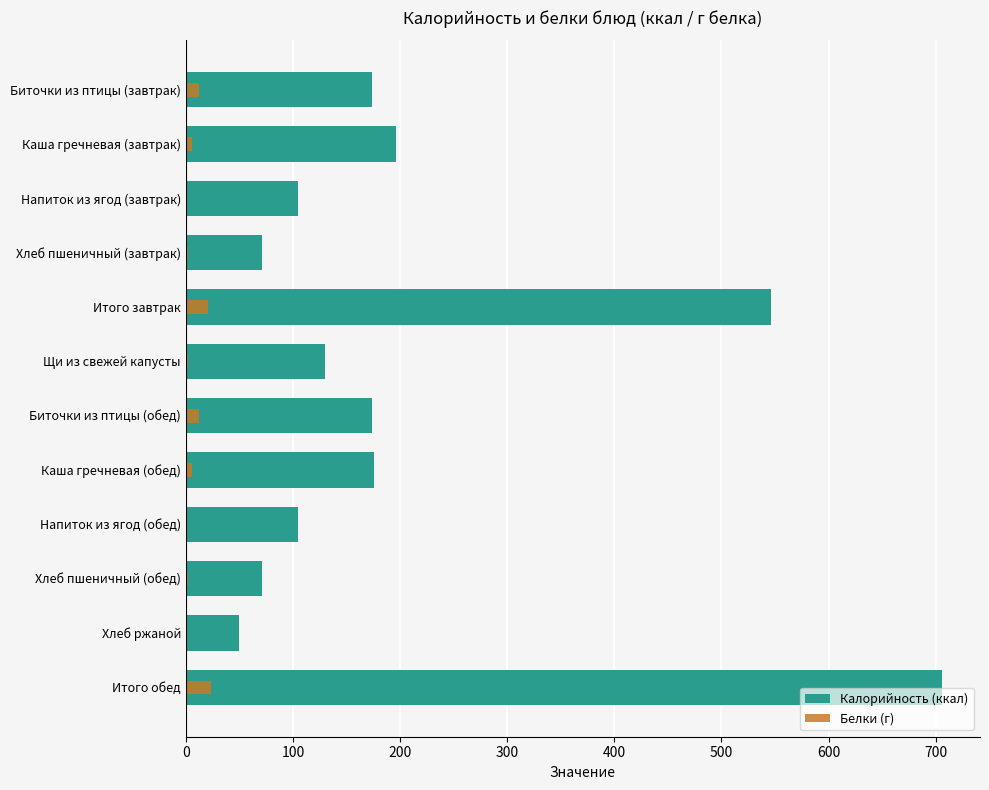

What is the difference between the maximum and minimum values in the Калорийность (ккал) series?

656.0